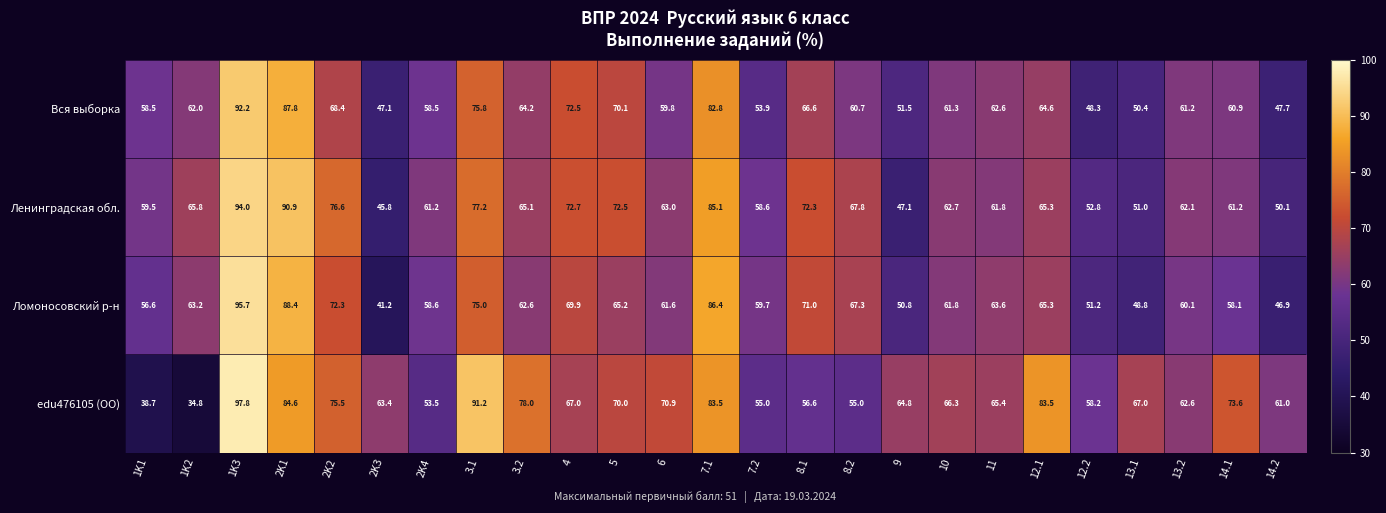

True or false: edu476105 (ОО) has a value of 83.5 at 7.1.

True